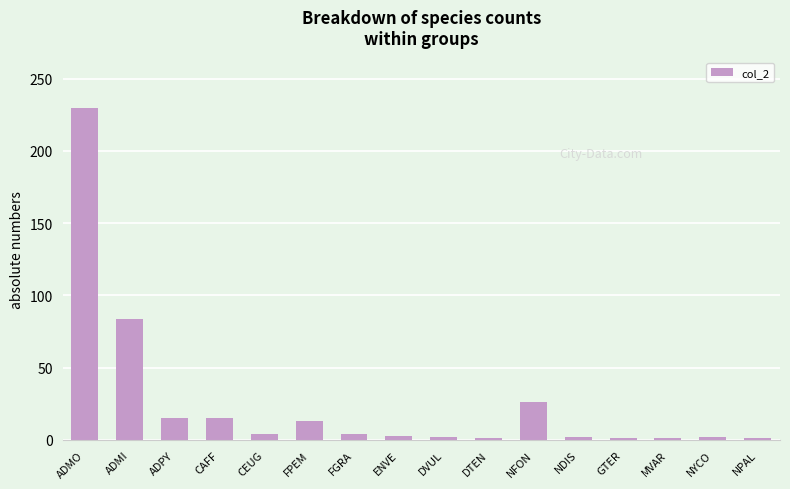

What is the greatest value displayed?

230